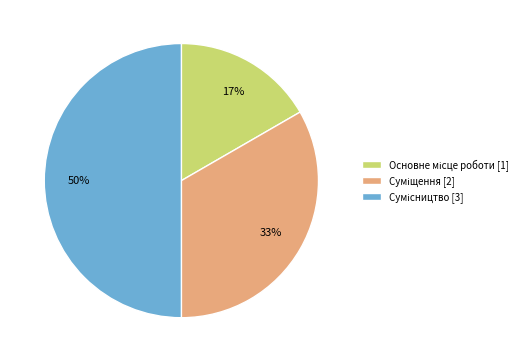

How many slices are in this pie chart?

3